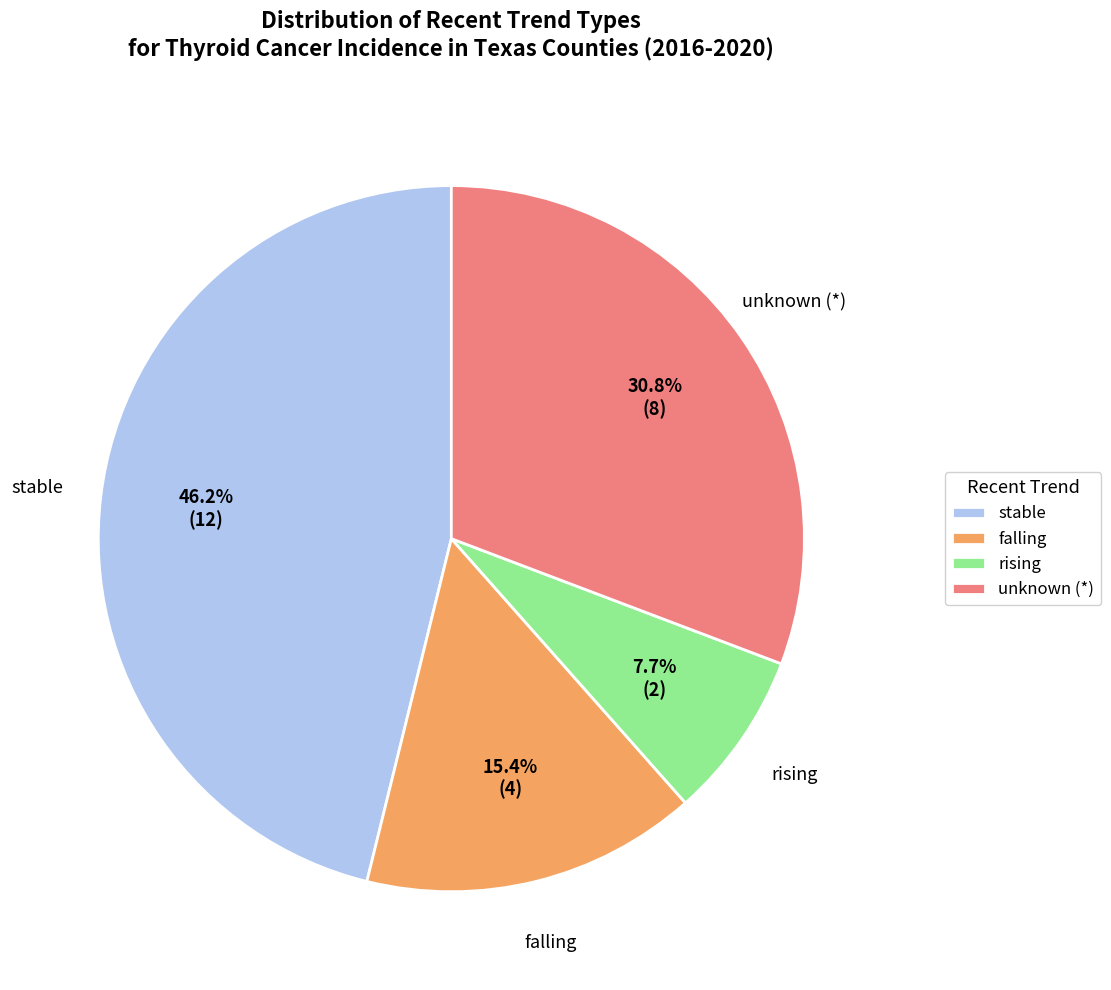

What percentage is the falling slice, to the nearest percent?

15%